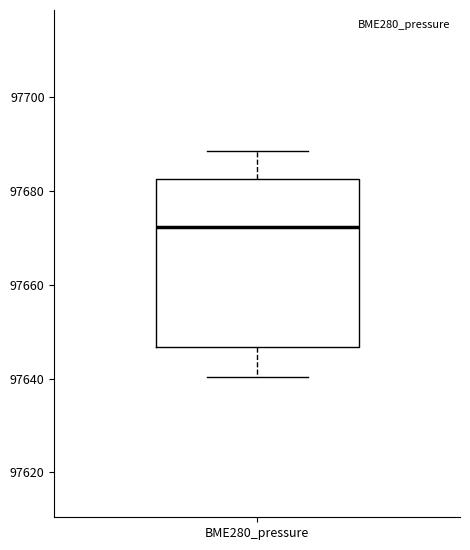

Where does the upper whisker of the box for BME280_pressure end on the y-axis? The values are not printed on the chart, so give them approximately, as read against the axis.

97688